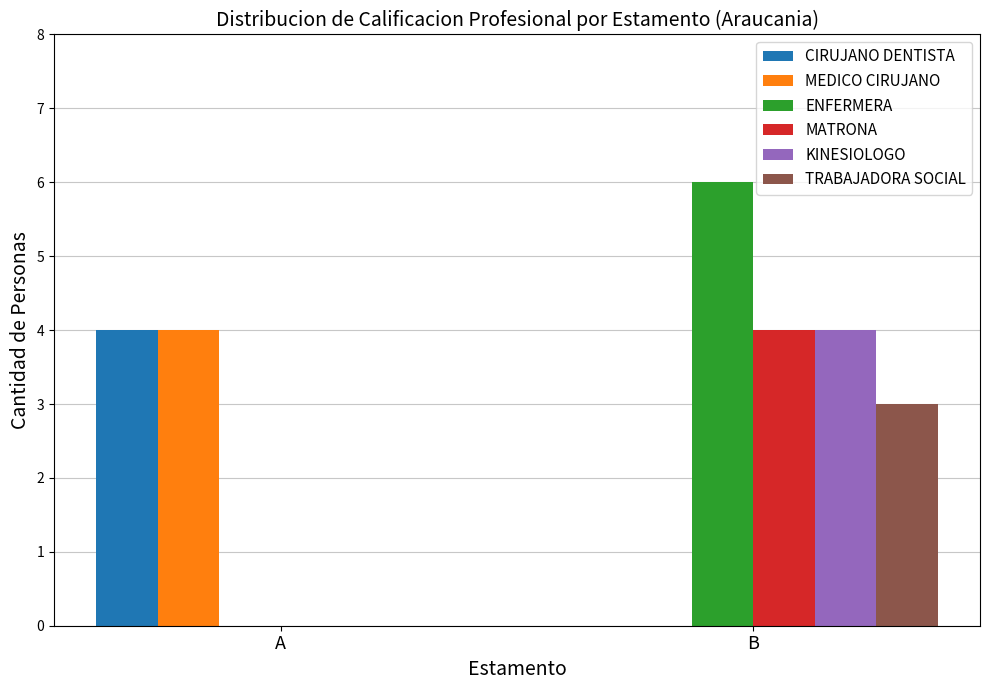

Which series has the largest total across all categories?

ENFERMERA